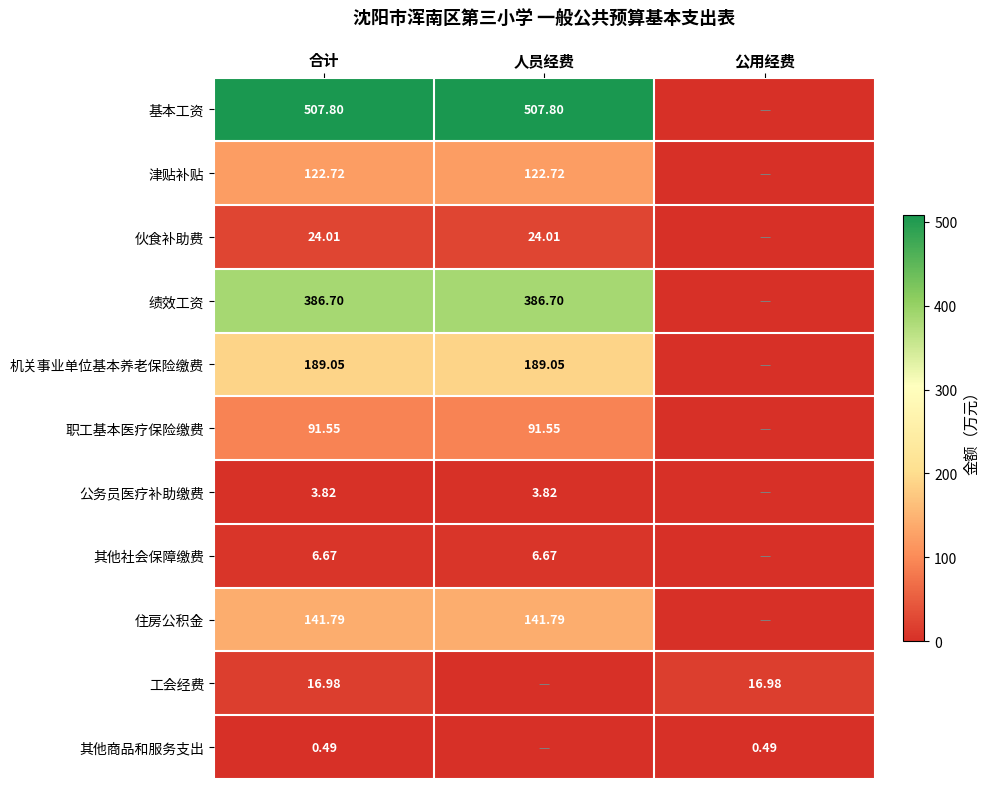

What is the spread (max minus min) of values at 合计?

507.3